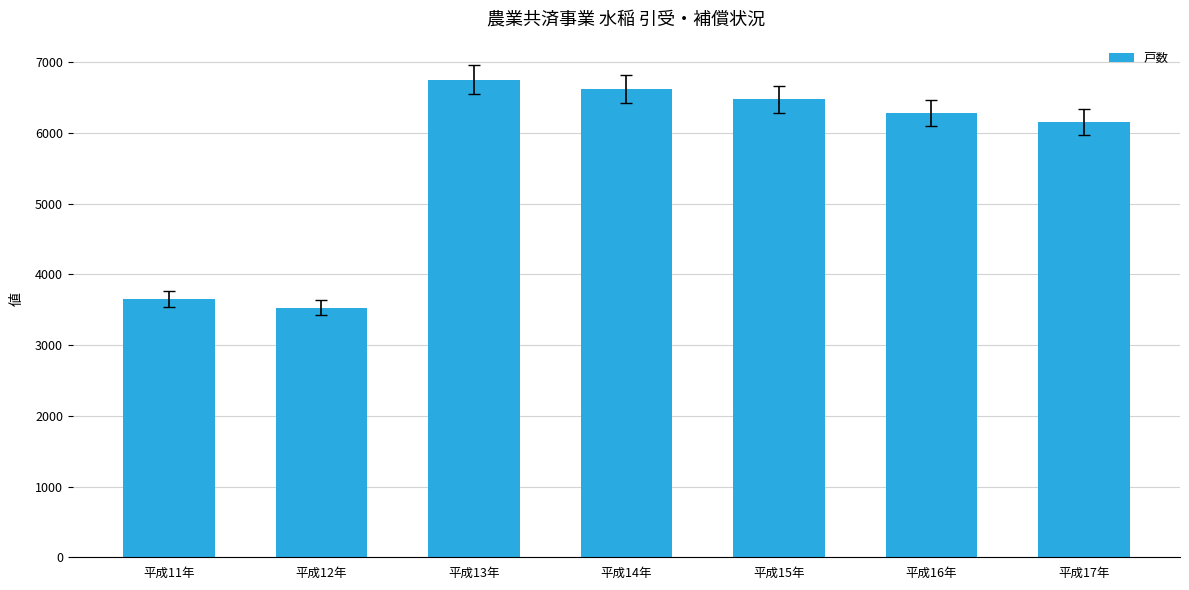

What is the difference between the values at 平成16年 and 平成13年?

473